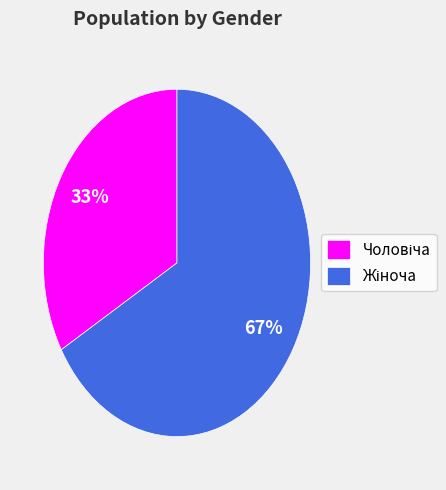

To the nearest percent, what is the average slice percentage?

50%